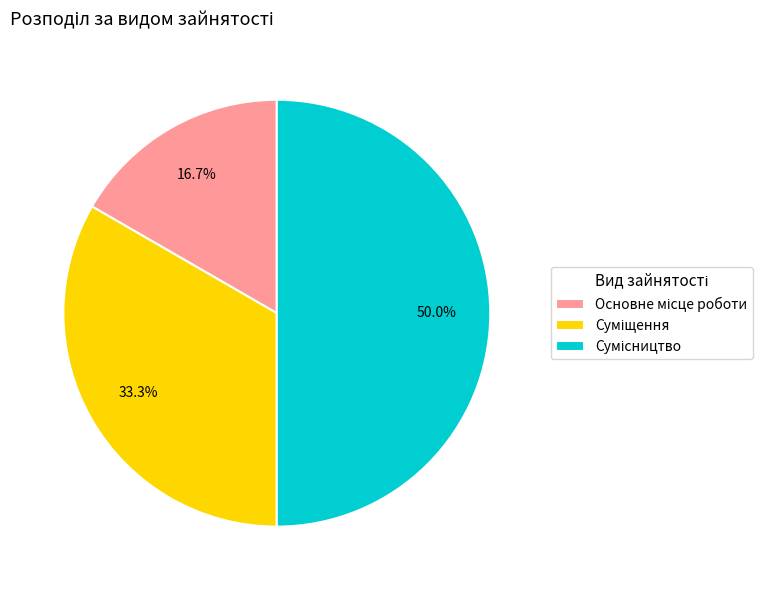

Is there a majority slice in this chart?

No